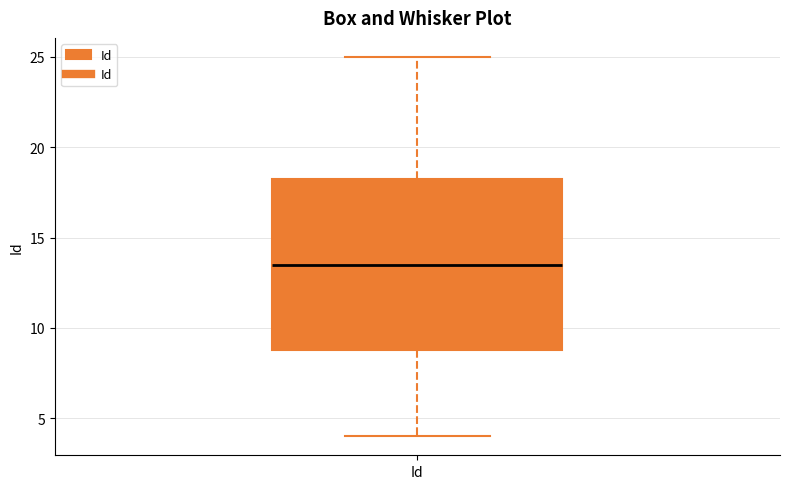

Where does the median line of the box for Id sit on the y-axis? The values are not printed on the chart, so give them approximately, as read against the axis.

13.5